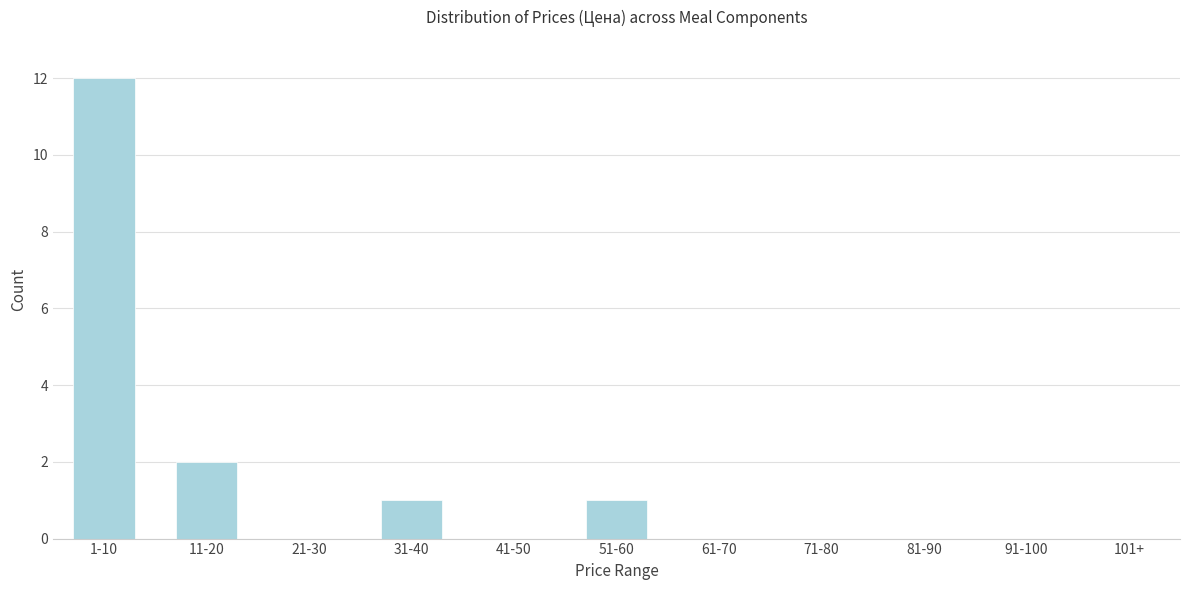

Reading left to right, list all the values displayed in this chart.

1-10=12	11-20=2	21-30=0	31-40=1	41-50=0	51-60=1	61-70=0	71-80=0	81-90=0	91-100=0	101+=0